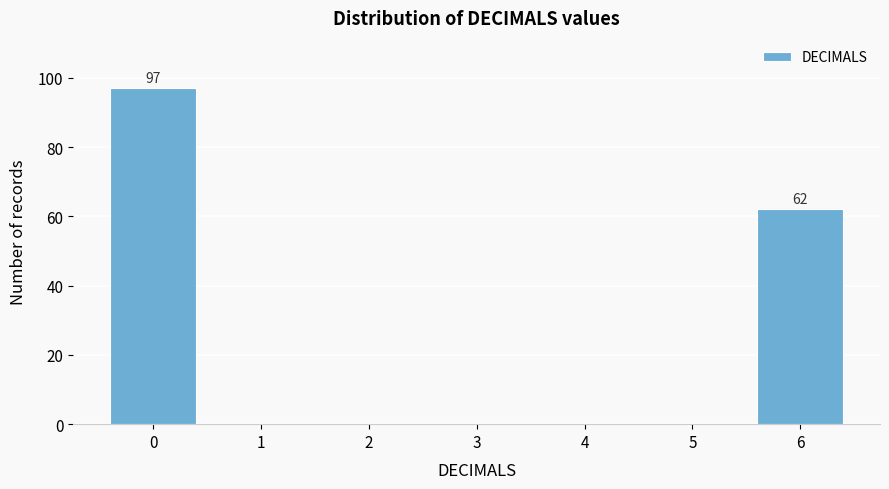

Reading right to left, transcribe all the data shown in this chart.

6=62	5=0	4=0	3=0	2=0	1=0	0=97